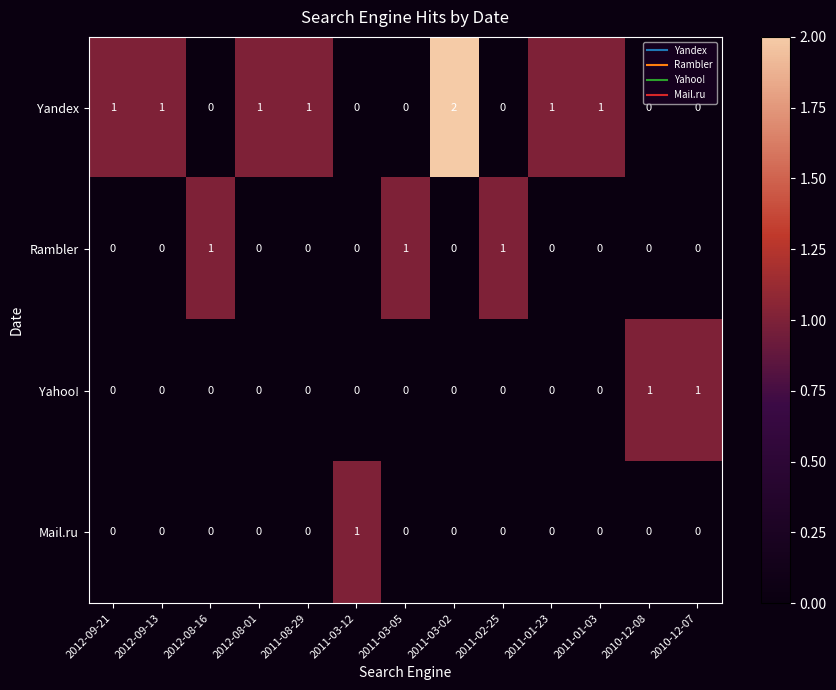

How many categories are shown in the chart?

13